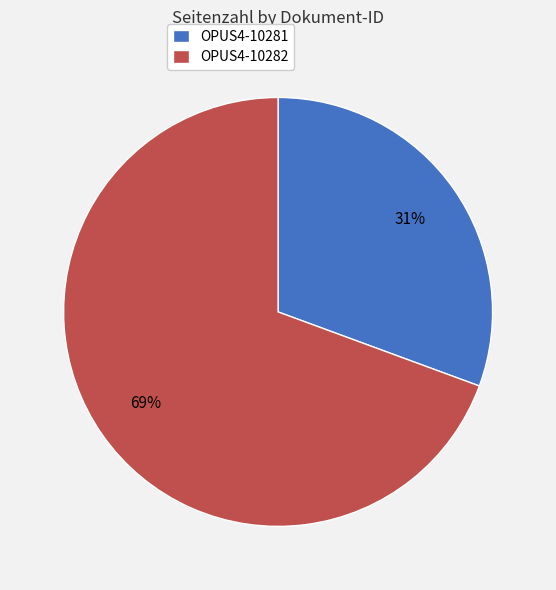

What percentage is the OPUS4-10281 slice, to the nearest percent?

31%